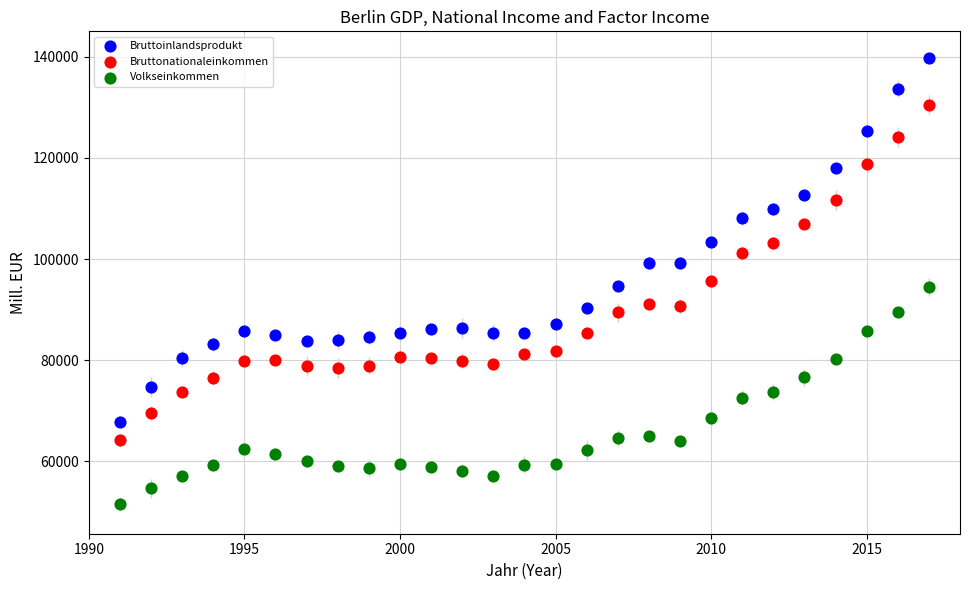

Which series has the largest Y range (max minus min)?

Bruttoinlandsprodukt